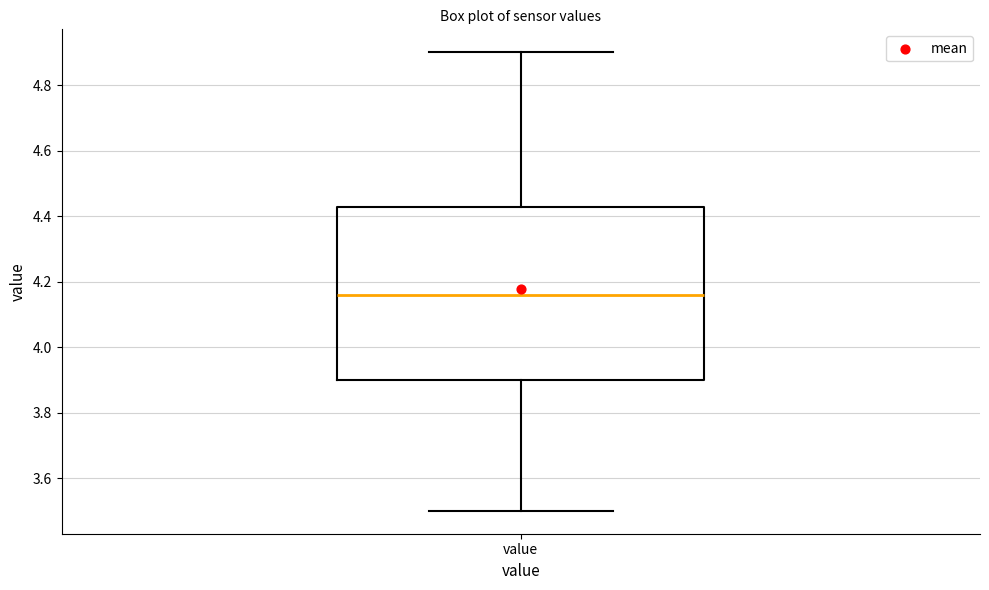

Where does the lower whisker of the box for value end on the y-axis? The values are not printed on the chart, so give them approximately, as read against the axis.

3.50